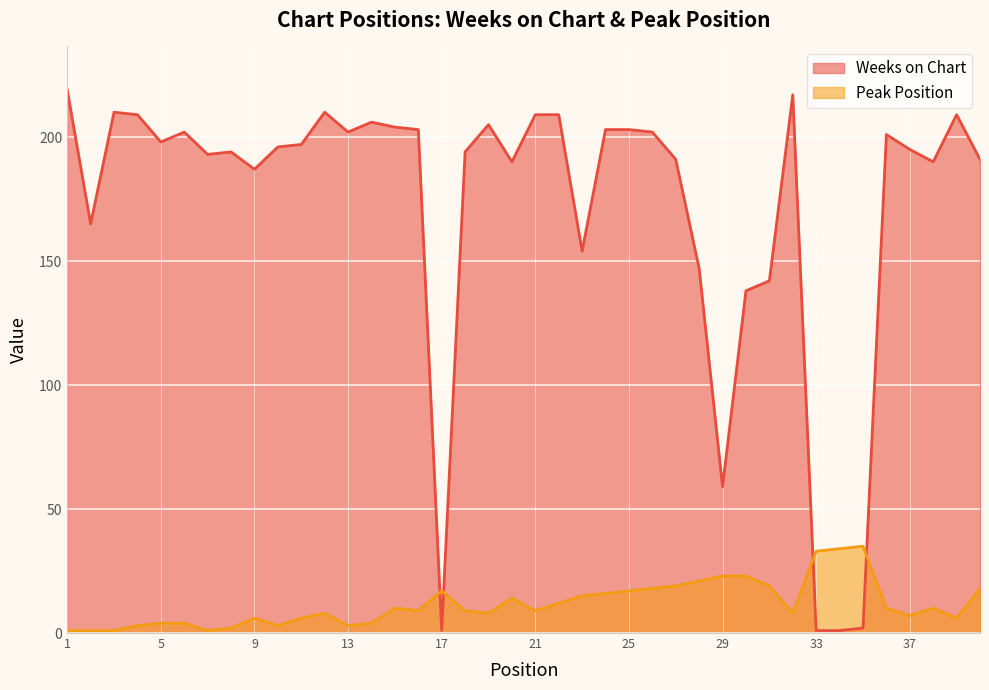

Reading left to right, extract all data points from this chart.

Weeks on Chart: 219	165	210	209	198	202	193	194	187	196	197	210	202	206	204	203	1	194	205	190	209	209	154	203	203	202	191	147	59	138	142	217	1	1	2	201	195	190	209	191
Peak Position: 1	1	1	3	4	4	1	2	6	3	6	8	3	4	10	9	17	9	8	14	9	12	15	16	17	18	19	21	23	23	19	8	33	34	35	10	7	10	6	18